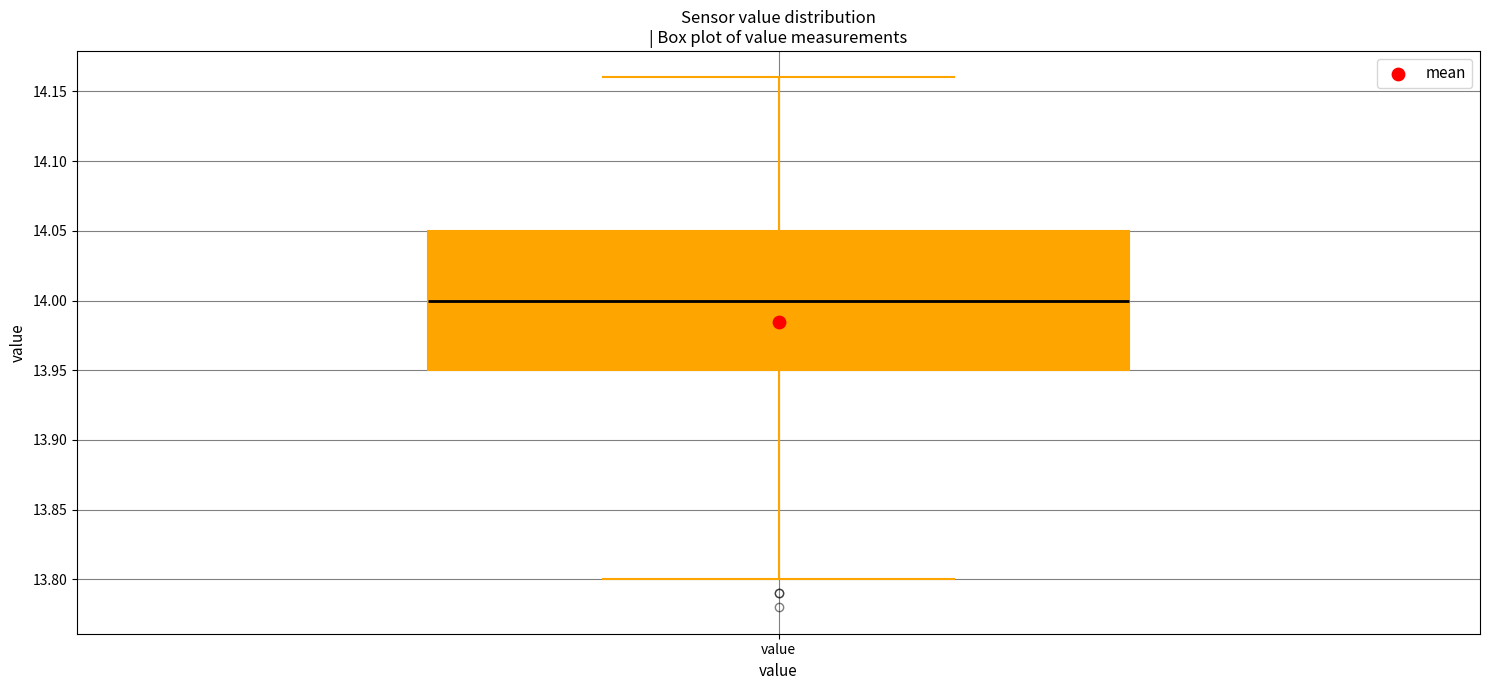

Read this box plot against the y-axis: the position of the median line, the range covered by the box, and the ends of both whiskers. The values are not printed on the chart, so give them approximately, as read against the axis.

median 14.00, box 13.95 to 14.05, whiskers 13.80 to 14.16